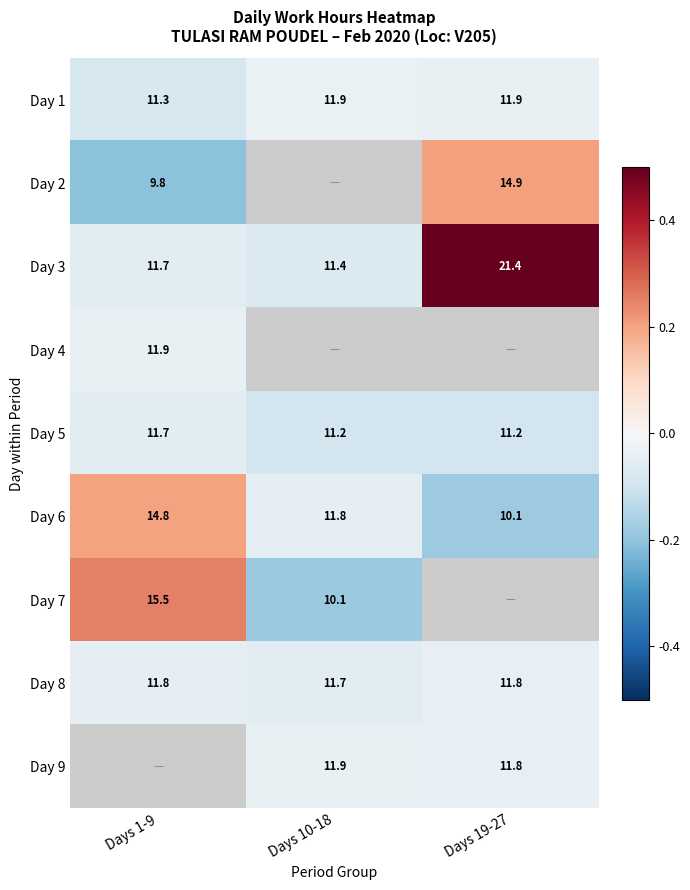

Is the value of Day 5 at Days 10-18 greater than the value of Day 3 at Days 1-9?

No